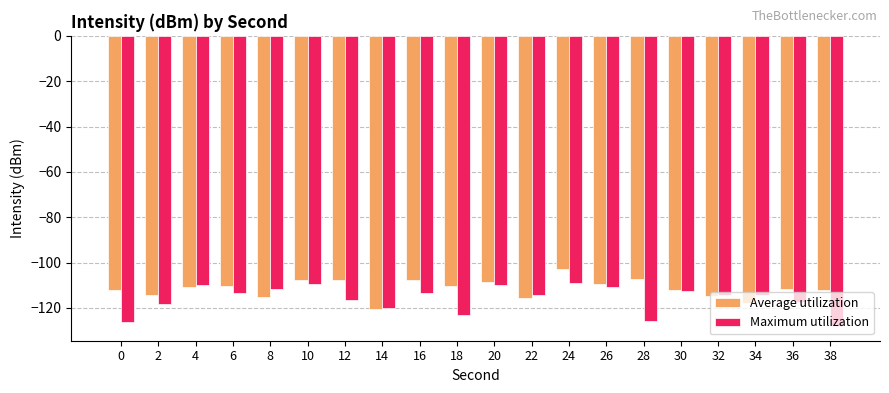

True or false: Maximum utilization has a value of -176.4 at 0.

False